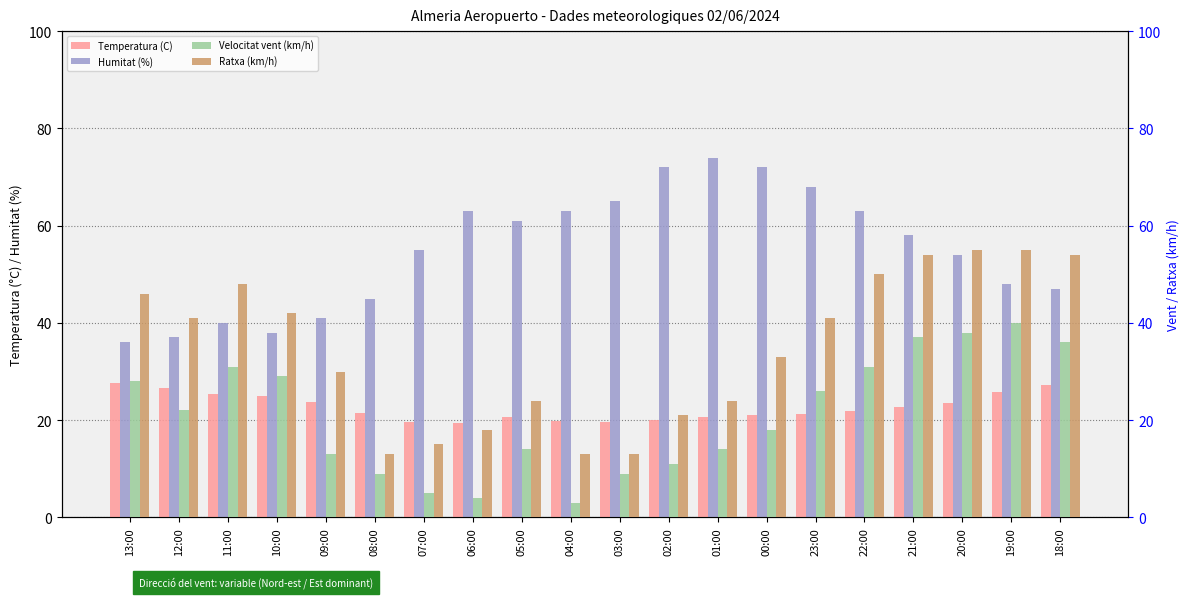

What are all the series names shown in the legend?

Temperatura (C), Humitat (%), Velocitat vent (km/h), Ratxa (km/h)